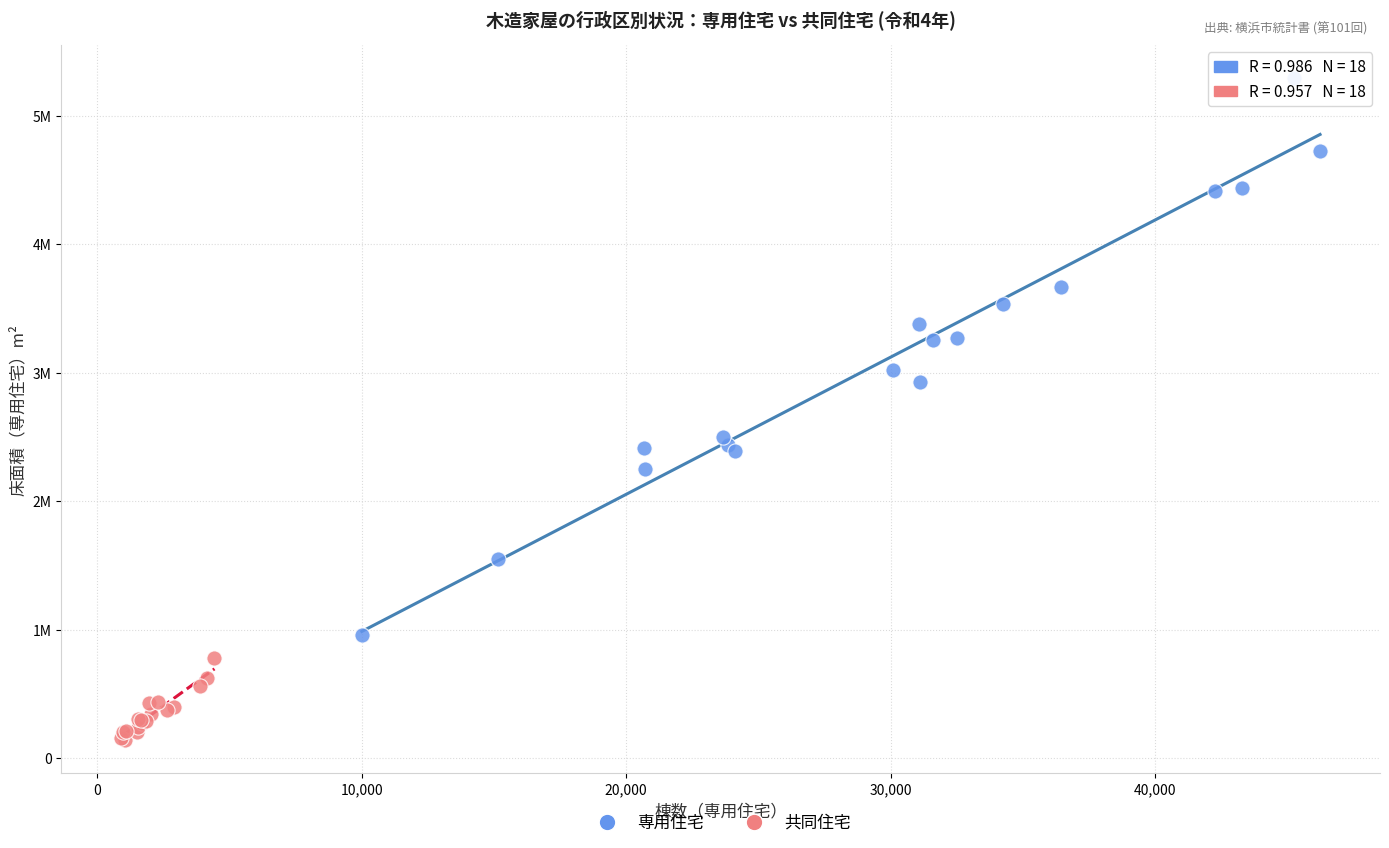

Which series reaches the maximum Y coordinate?

専用住宅